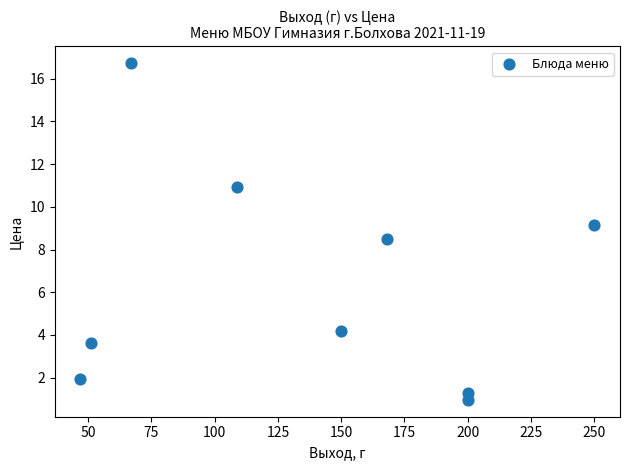

What is the average X value?

138.0